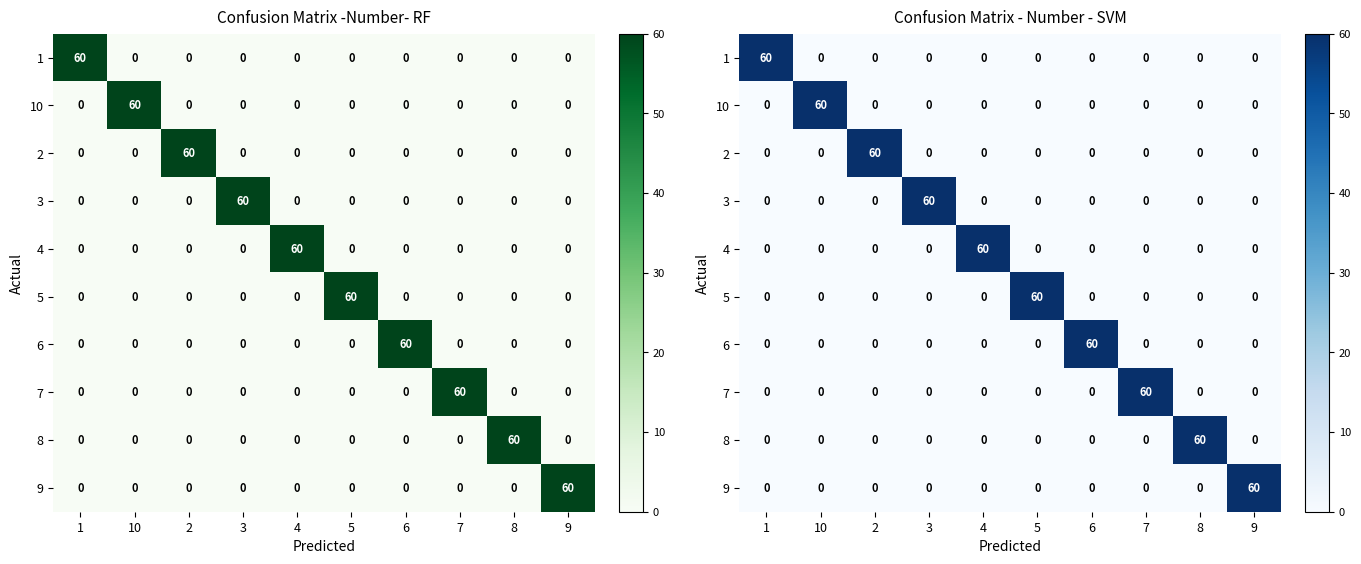

Which category has the lowest value in the 8 series?

1